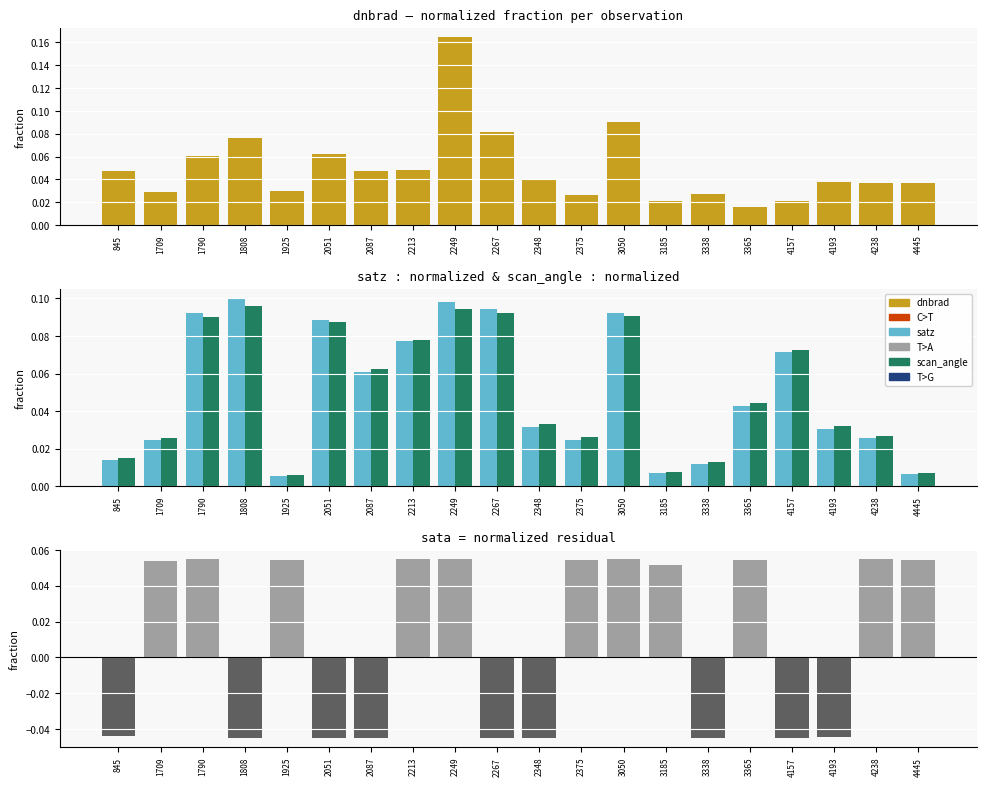

What is the difference between the sata values at 2375 and 4193?

0.1